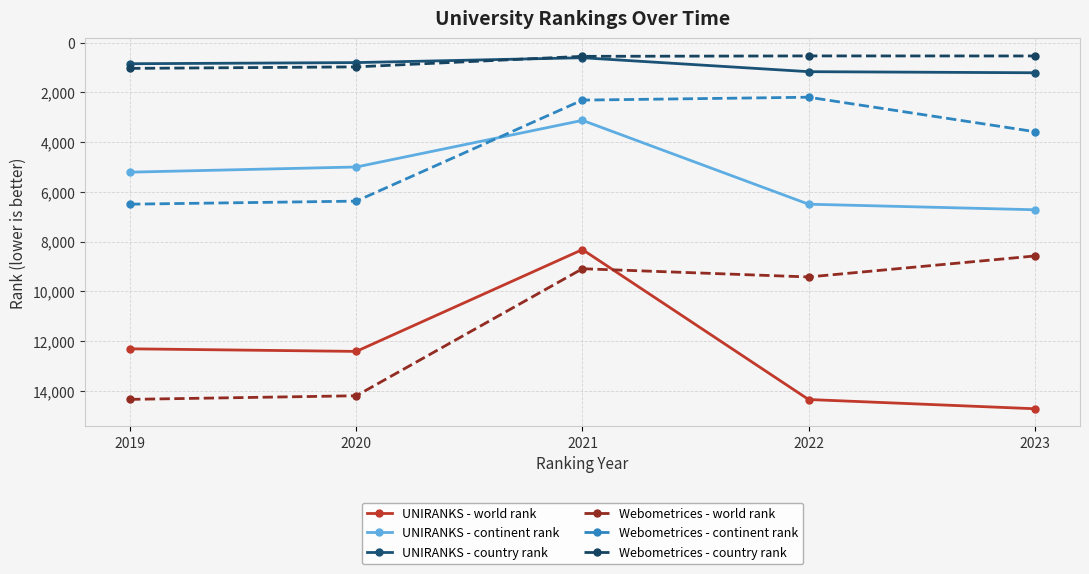

At which label does Webometrices - world rank reach its minimum?

2023